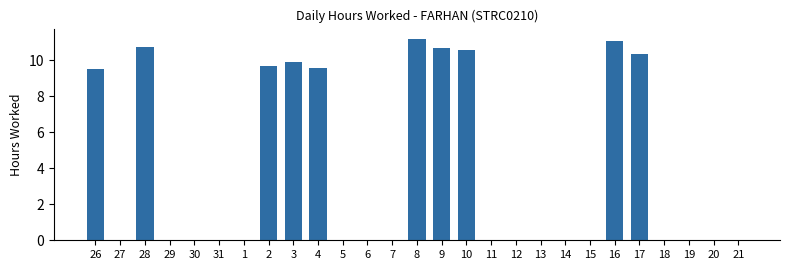

What is the sum of all values?

103.3